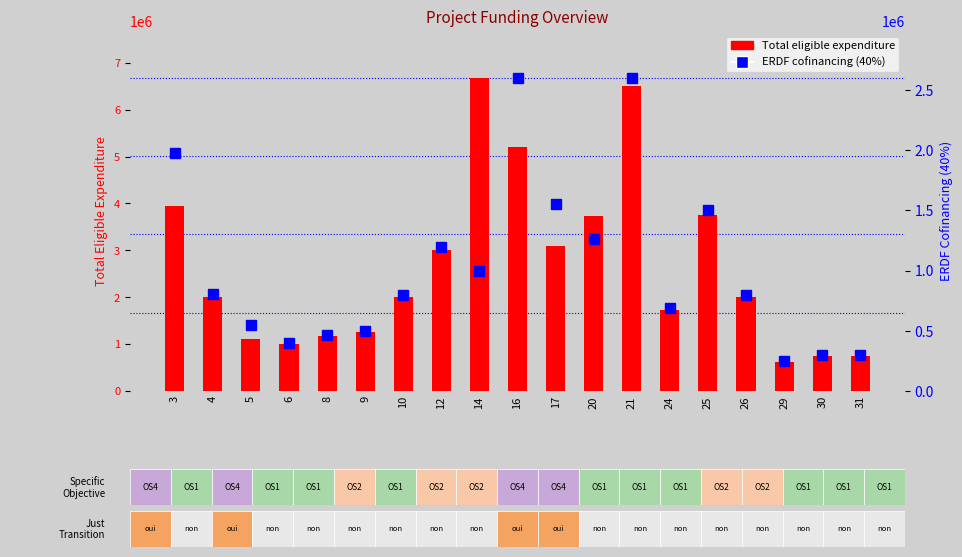

What is the average value of the ERDF cofinancing (40%) series?

1029088.1